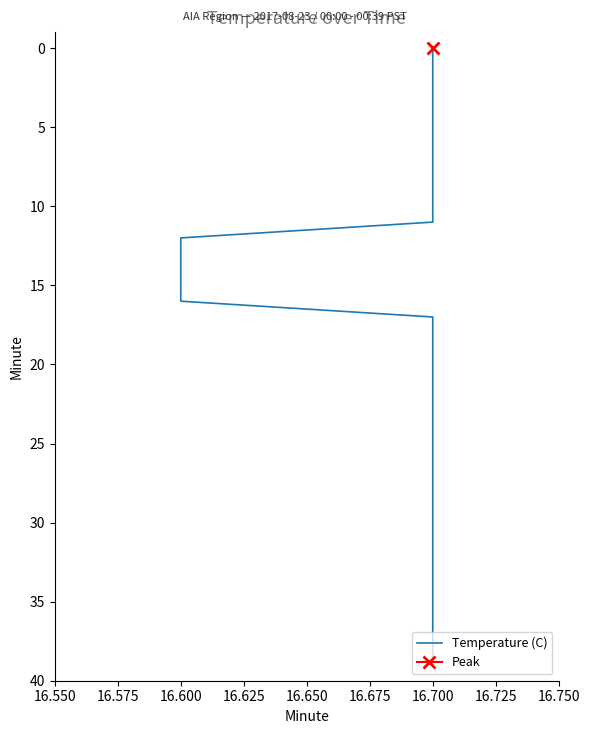

Between 21 and 38, which is larger?

38